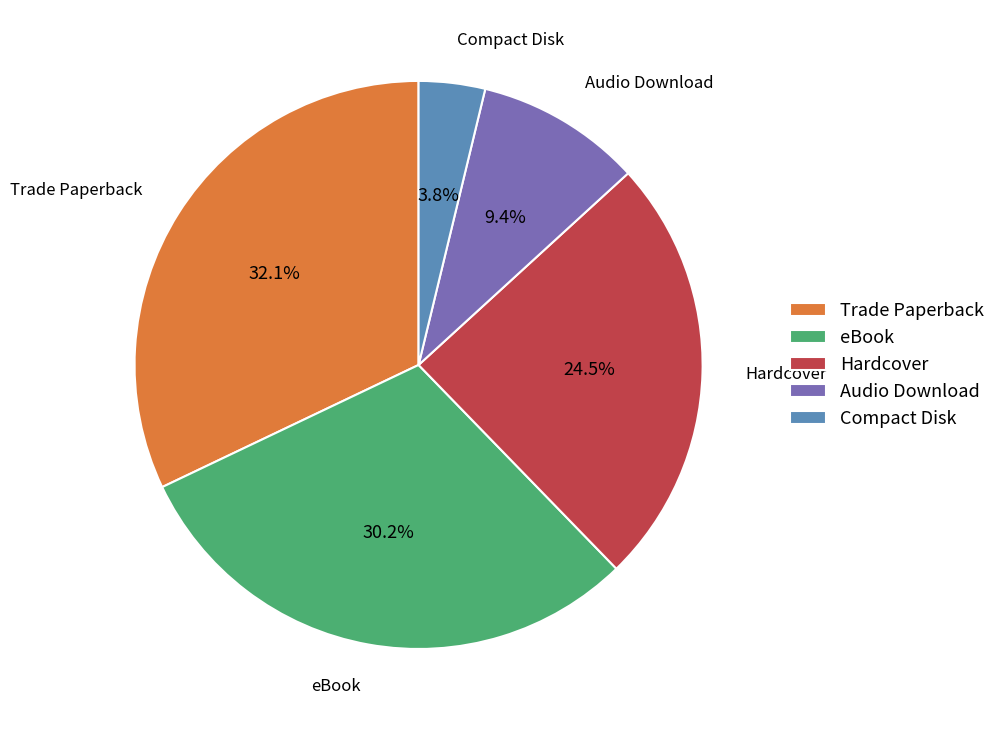

To the nearest percent, what portion does Audio Download represent?

9%